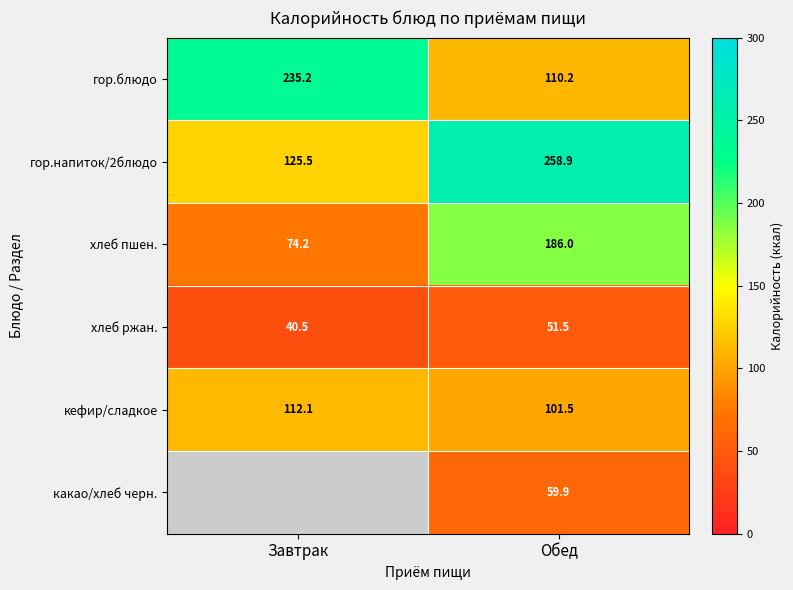

At which label does гор.блюдо reach its peak?

Завтрак